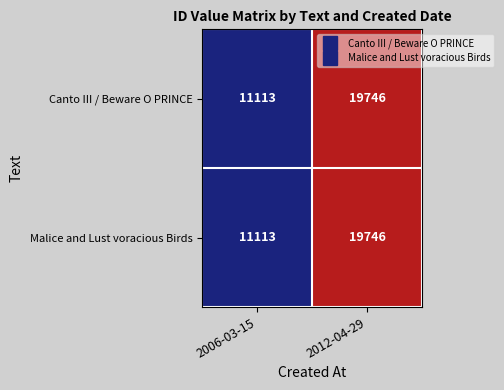

At which category is the sum across all series the highest?

2012-04-29